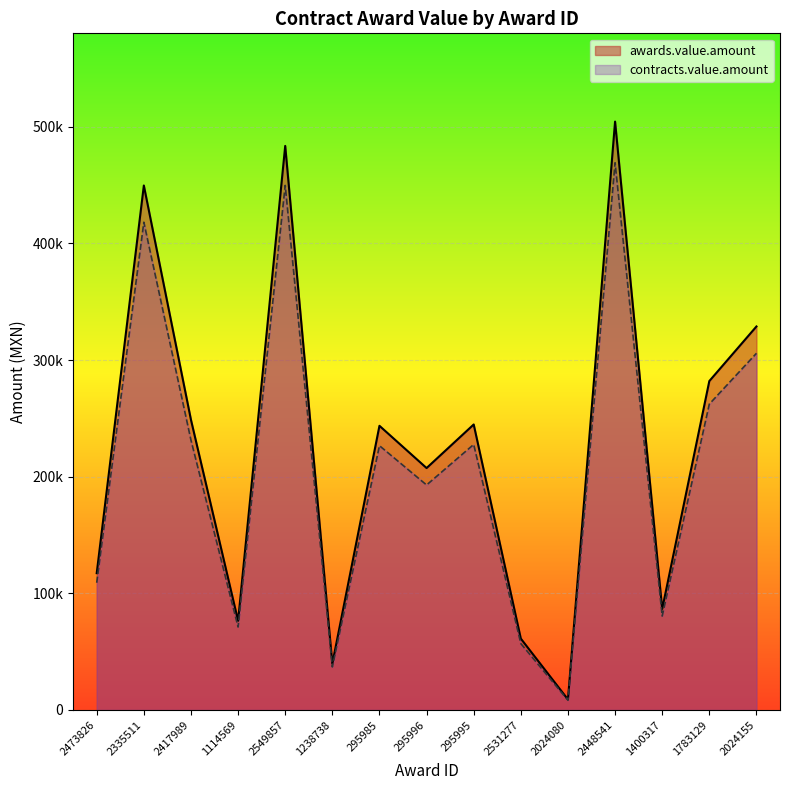

What is the lowest value of the awards.value.amount series?

9000.0